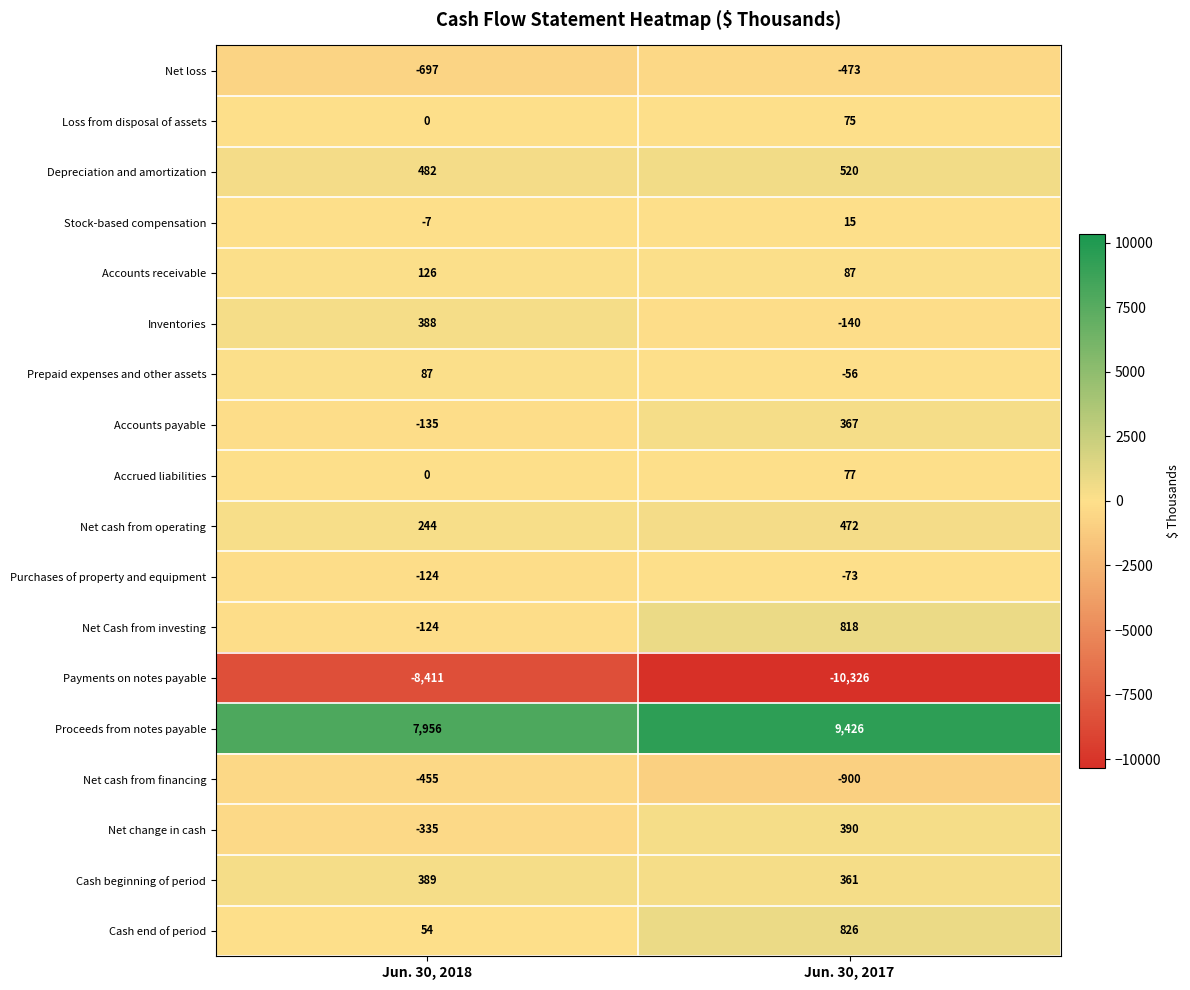

What is the sum of all Accounts receivable values?

213